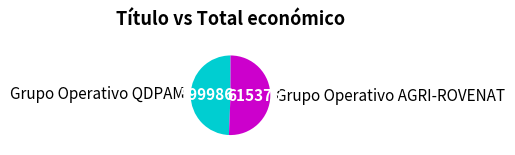

Which slice represents more than half of the pie?

Grupo Operativo AGRI-ROVENAT